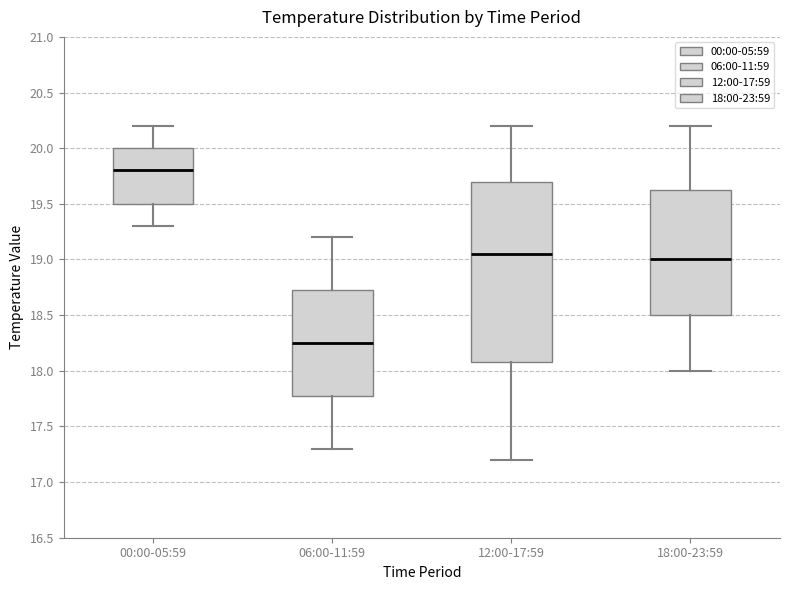

Which box's median line is the highest?

00:00-05:59